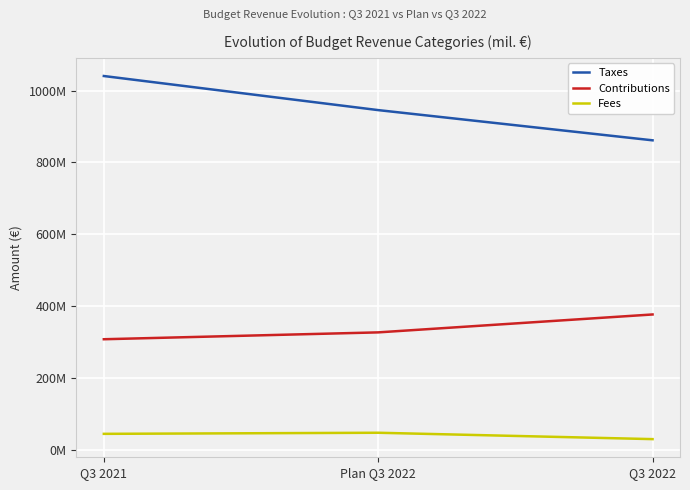

What is the spread (max minus min) of values at Q3 2022?

832129560.9